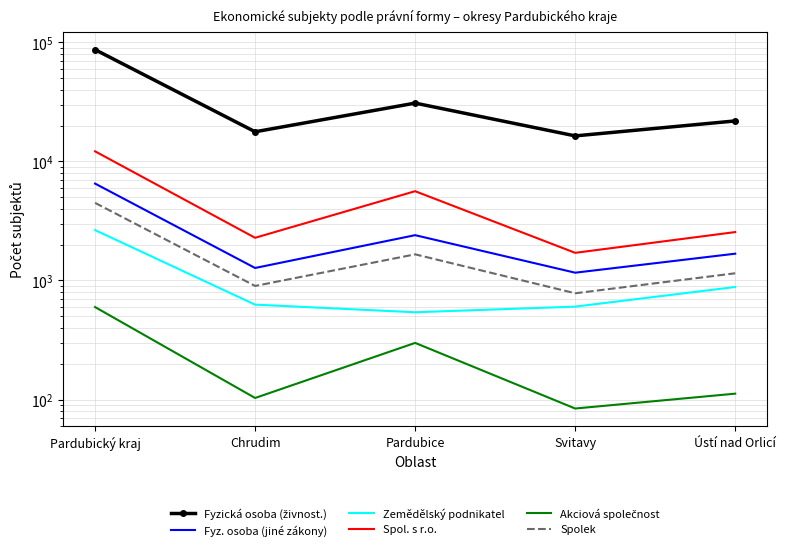

Is it true that Zemědělský podnikatel equals 109 at Pardubice?

False